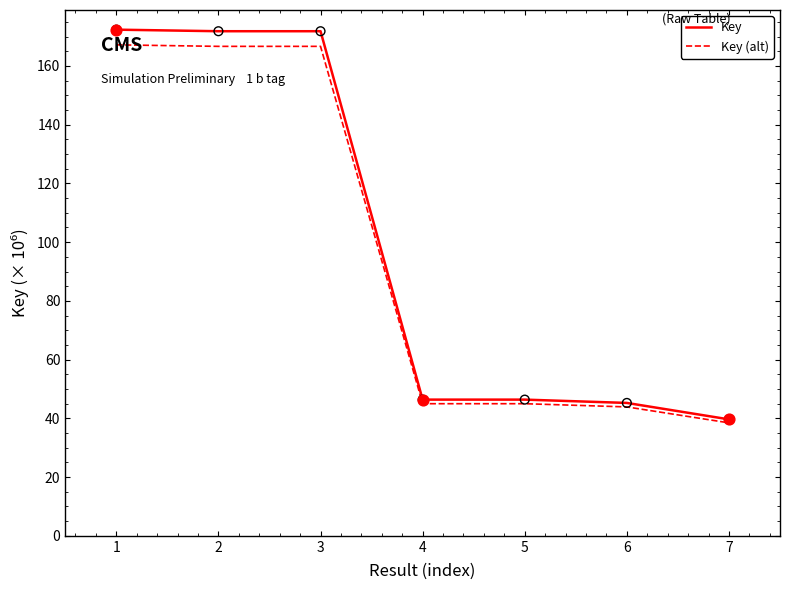

What are all the series names shown in the legend?

Key, Key (alt)